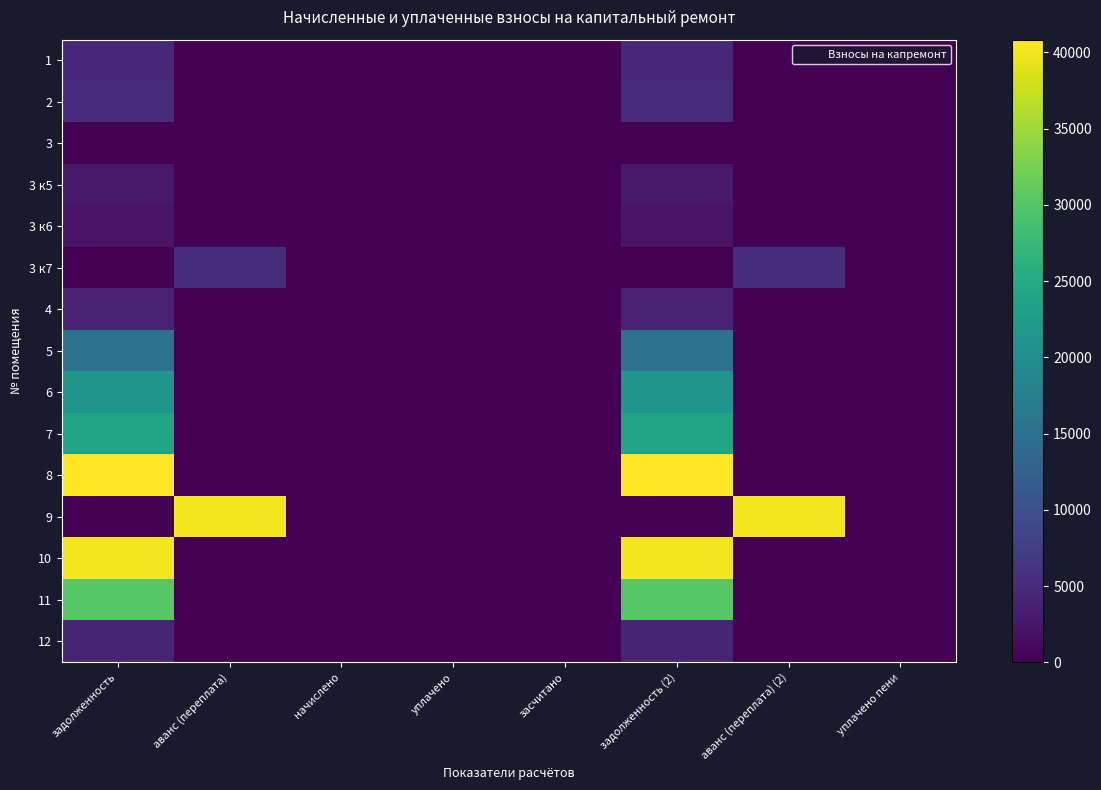

Which series has the largest total across all categories?

8